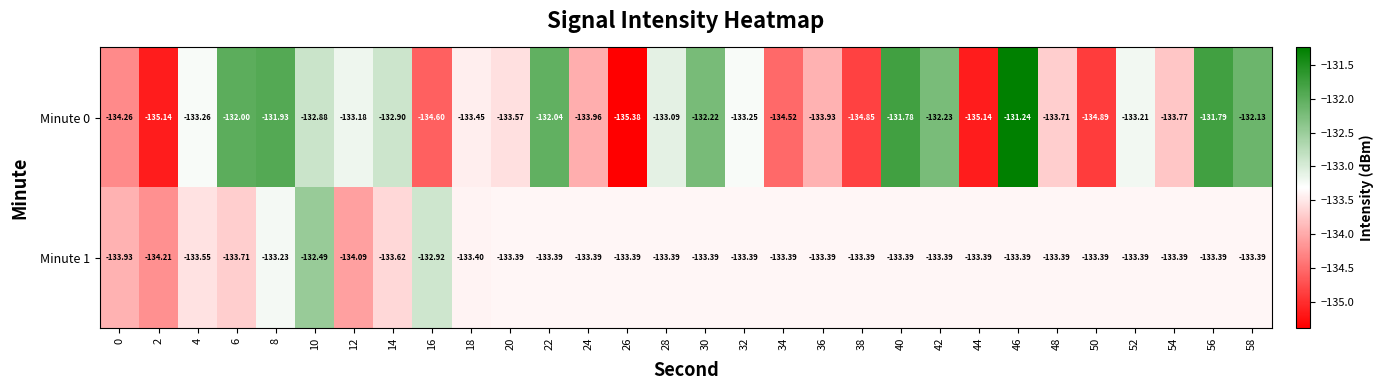

Is the value of Minute 1 at 36 greater than the value of Minute 0 at 38?

Yes